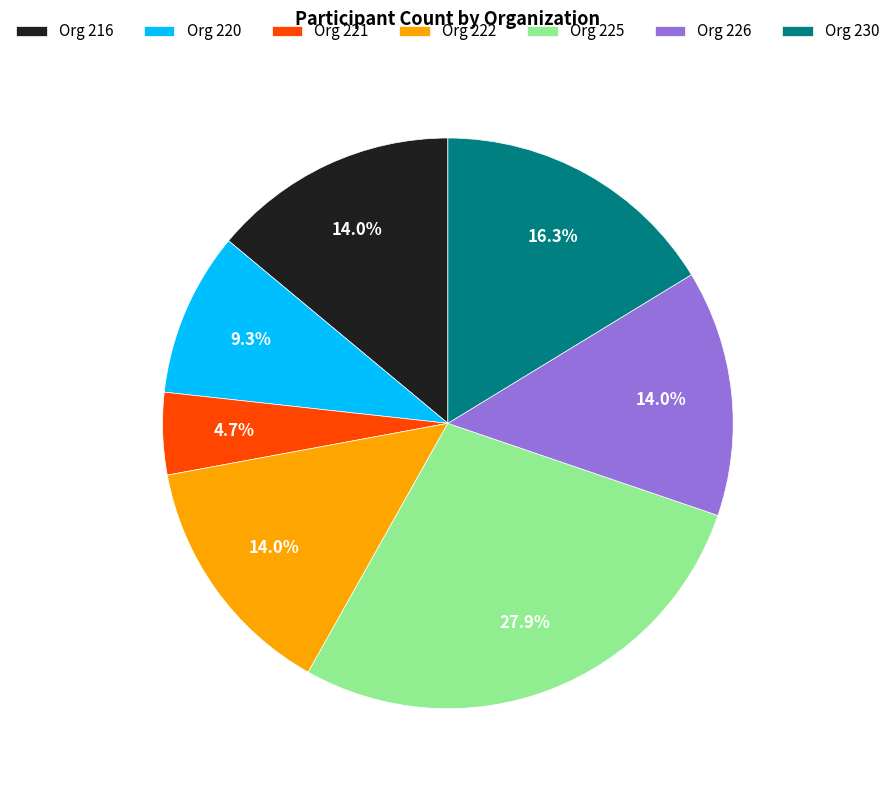

Which slice is the smallest?

Org 221